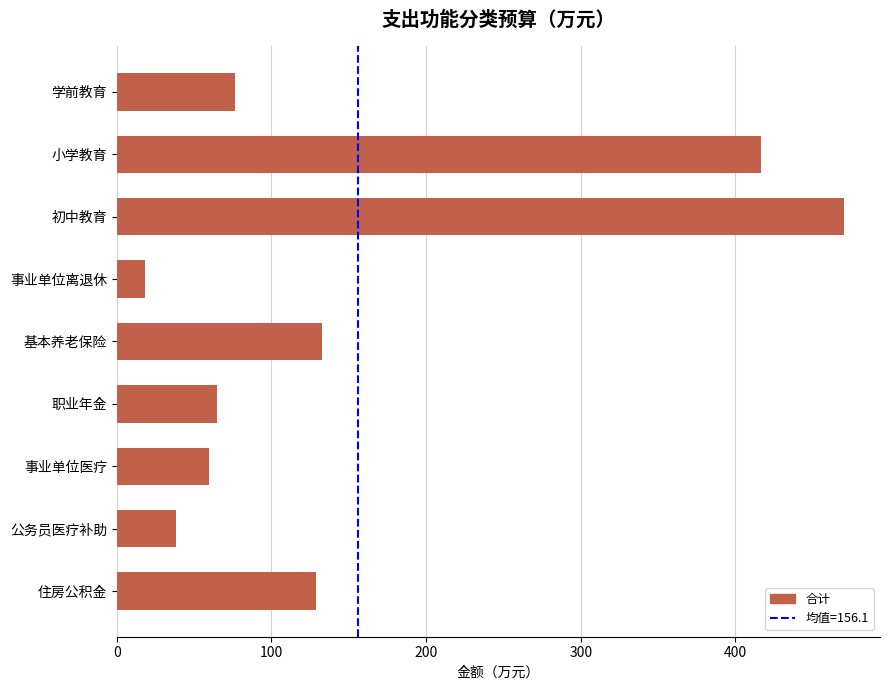

Reading top to bottom, transcribe all the data shown in this chart.

学前教育=76.5	小学教育=416.6	初中教育=470.1	事业单位离退休=18.0	基本养老保险=132.7	职业年金=65.0	事业单位医疗=59.8	公务员医疗补助=38.0	住房公积金=128.7